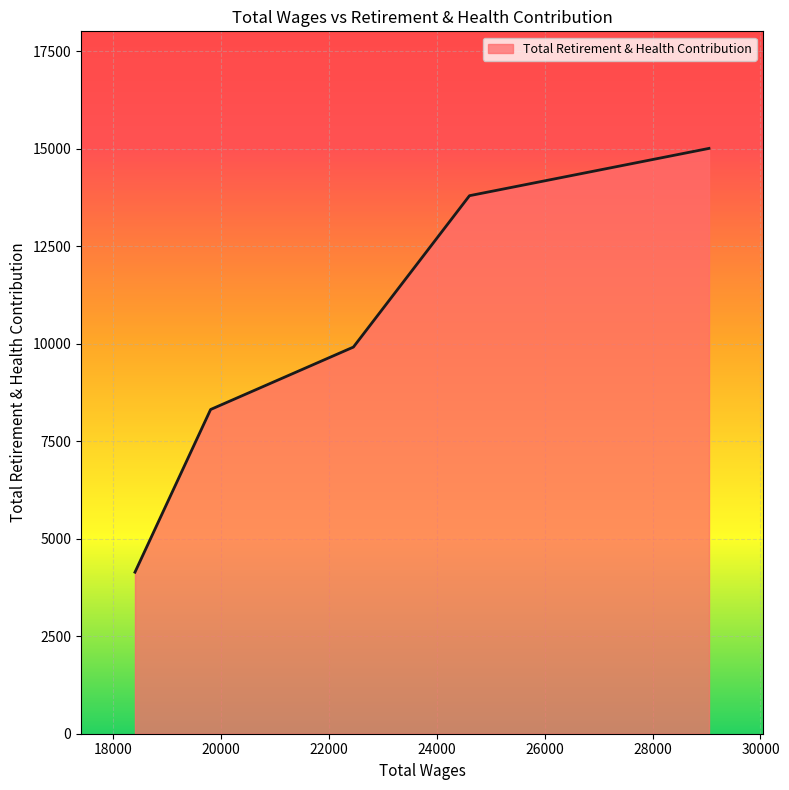

True or false: there are more than 1 points higher than both neighbors.

False